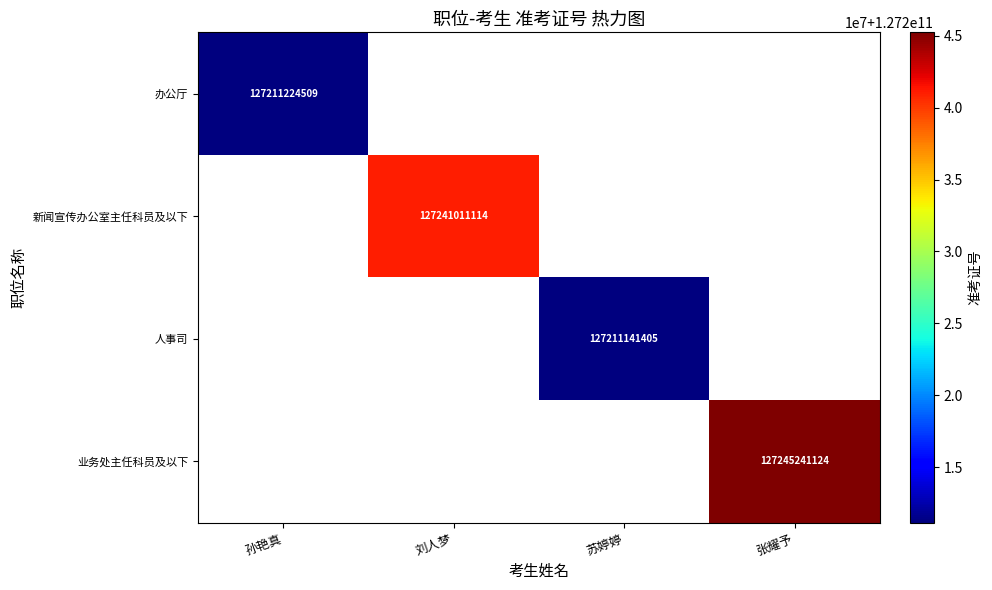

Between 苏婷婷 and 刘人梦, which is larger?

刘人梦